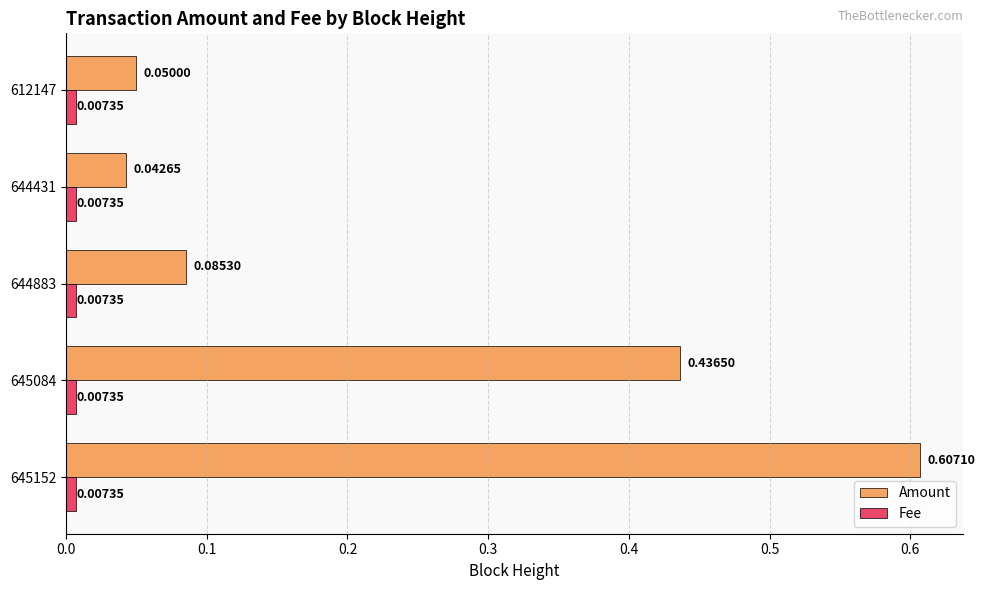

Is the value of Amount at 645152 greater than the value of Fee at 645152?

Yes